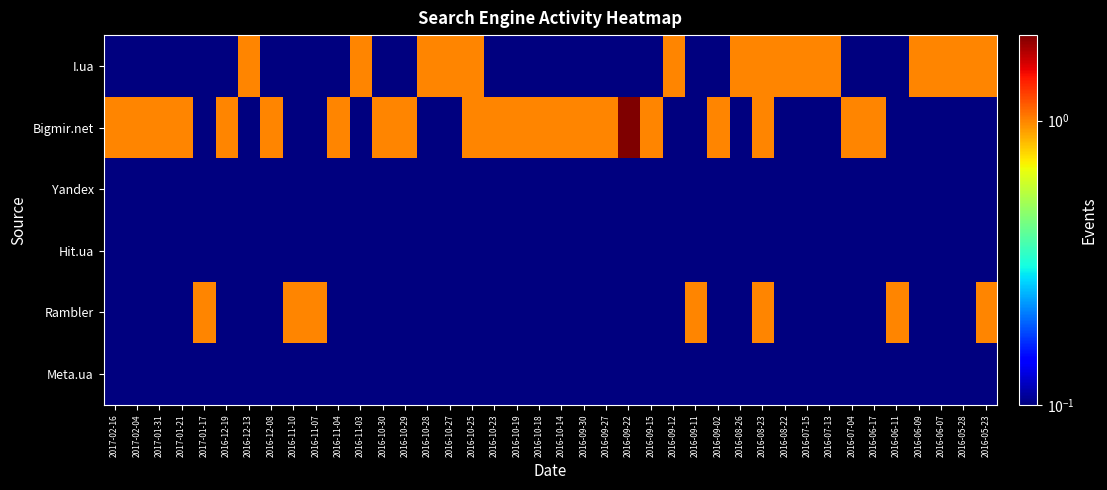

At which category does the chart reach its minimum across all series?

2017-02-16